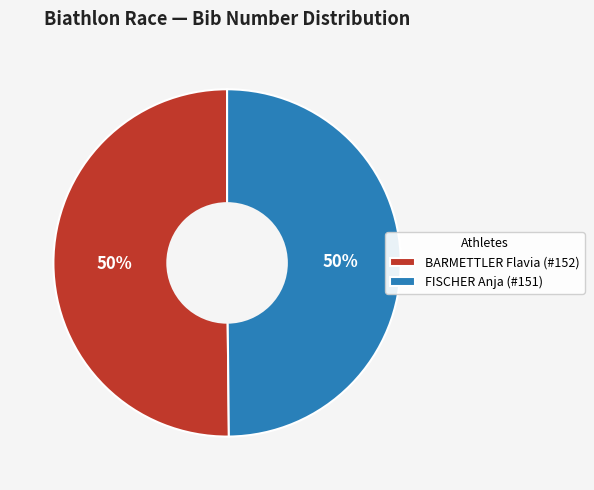

To the nearest percent, what is the combined percentage of BARMETTLER Flavia (#152) and FISCHER Anja (#151)?

100%